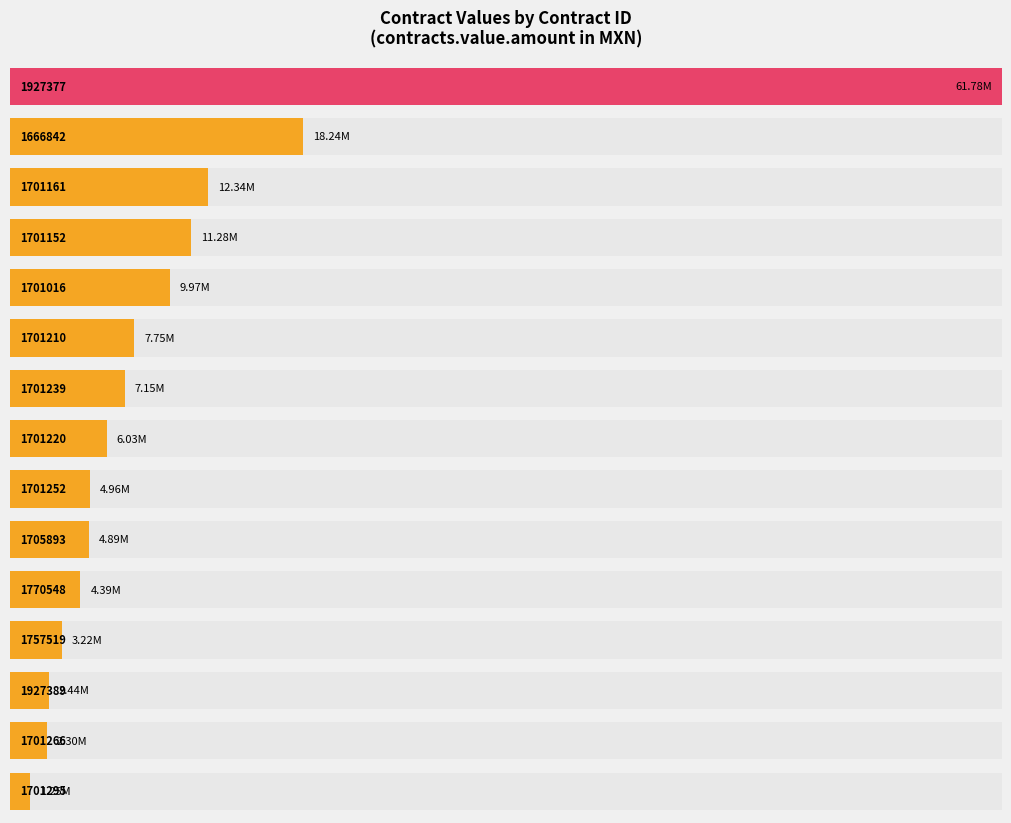

Does the chart contain any negative values?

No